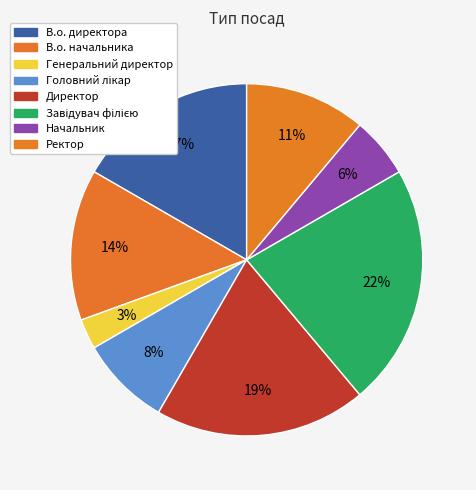

To the nearest percent, what percentage of the pie is Генеральний директор?

3%